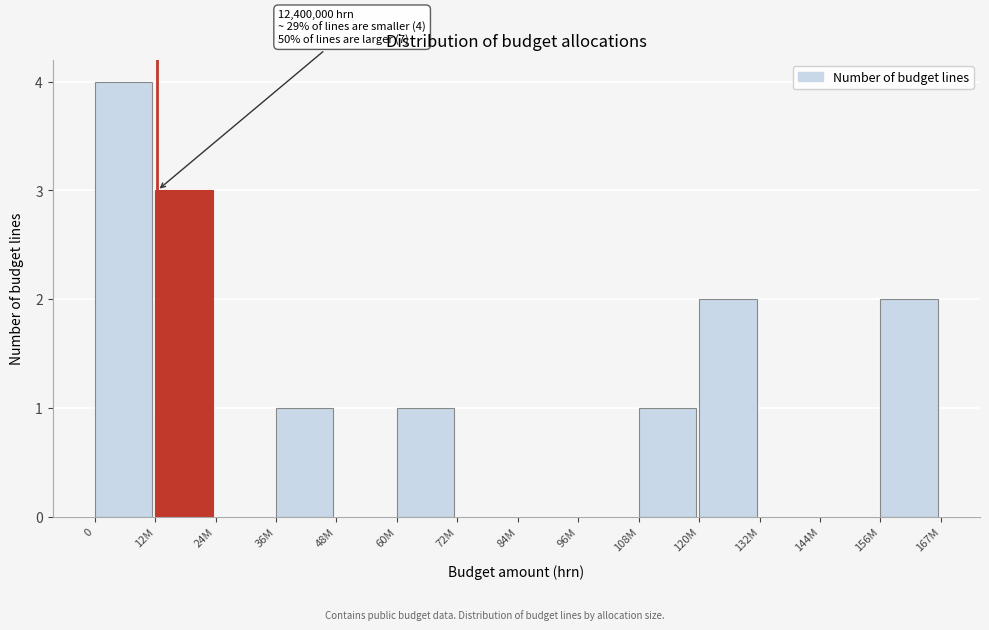

Reading left to right, list all the values displayed in this chart.

0=4	12M=3	24M=0	36M=1	48M=0	60M=1	72M=0	84M=0	96M=0	108M=1	120M=2	132M=0	144M=0	156M=2